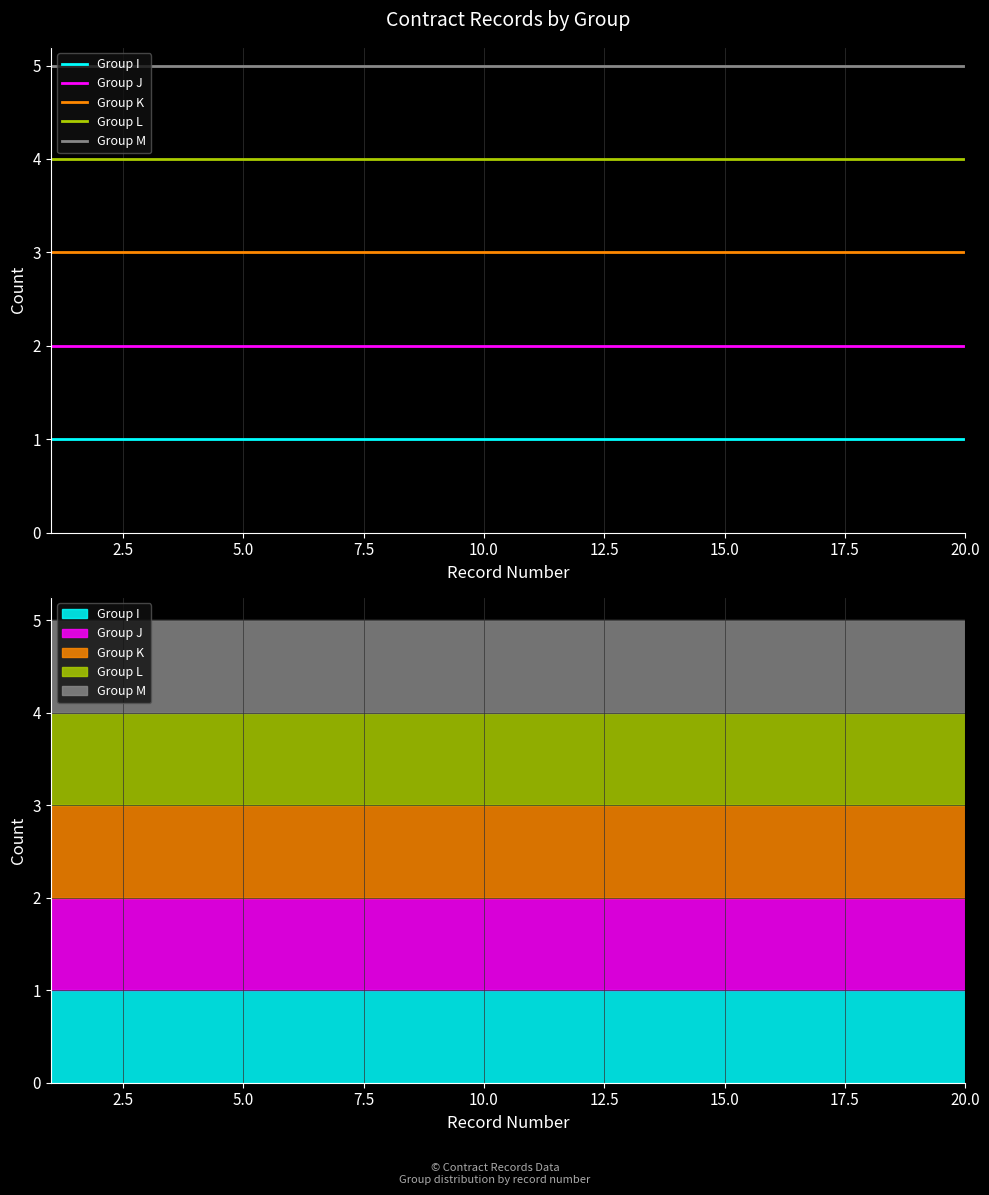

True or false: Group K has more than 0 interior local peaks.

False